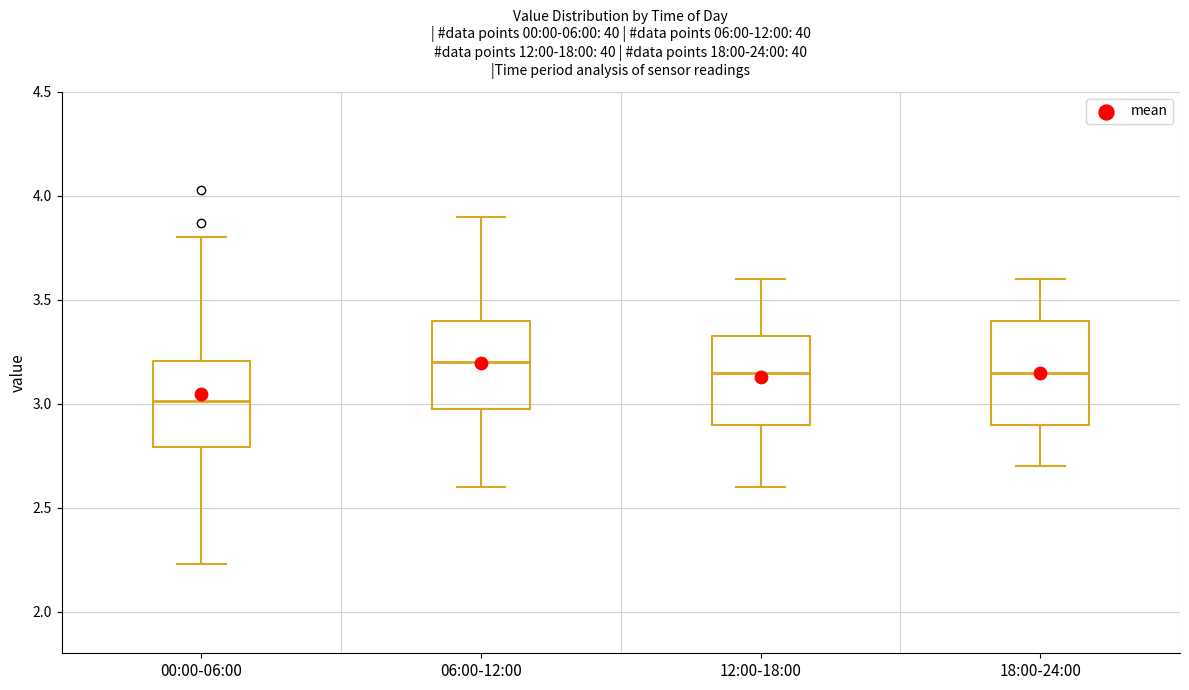

Reading left to right, transcribe this box plot: for each box, give where its median line is, the range the box spans, and where its two whiskers end, as read against the y-axis. The values are not printed on the chart, so give them approximately, as read against the axis.

00:00-06:00: median 3.00, box 2.80 to 3.20, whiskers 2.25 to 3.80
06:00-12:00: median 3.20, box 3.00 to 3.40, whiskers 2.60 to 3.90
12:00-18:00: median 3.15, box 2.90 to 3.35, whiskers 2.60 to 3.60
18:00-24:00: median 3.15, box 2.90 to 3.40, whiskers 2.70 to 3.60